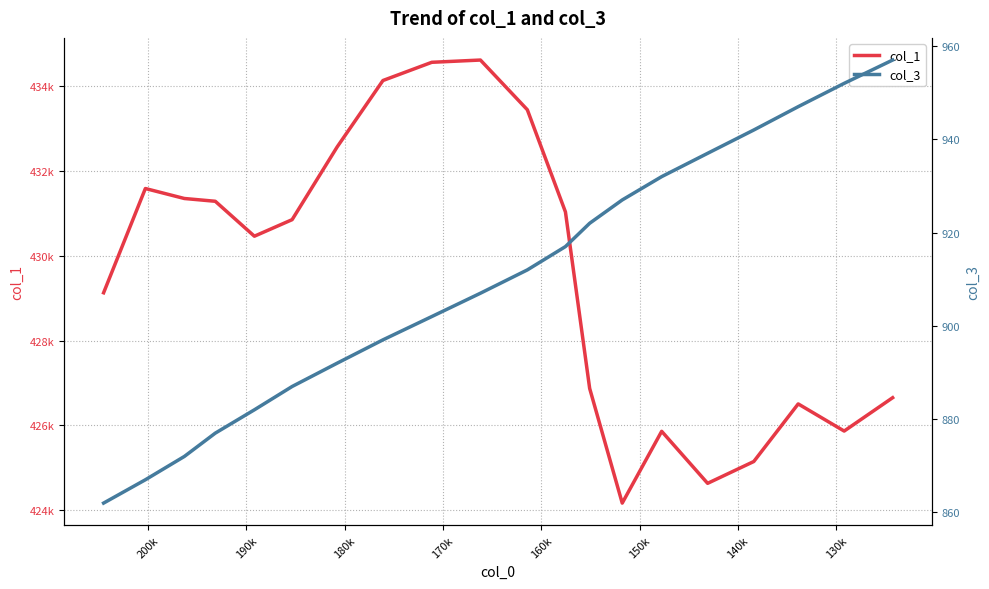

At how many categories does at least one series exceed 185935?

20